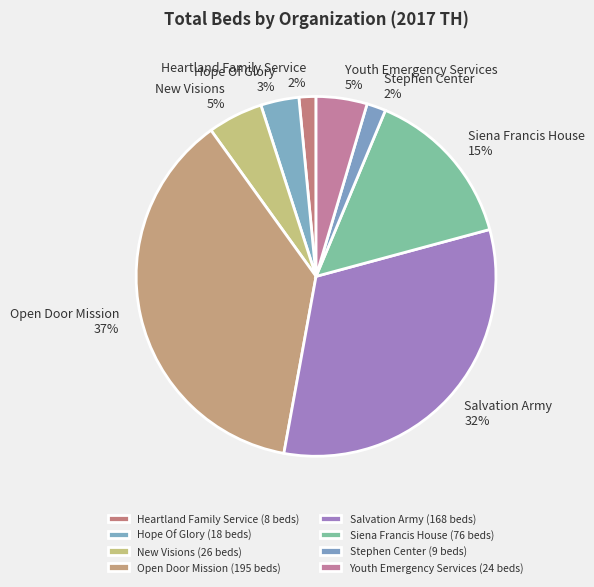

Count the number of slices in the pie.

8